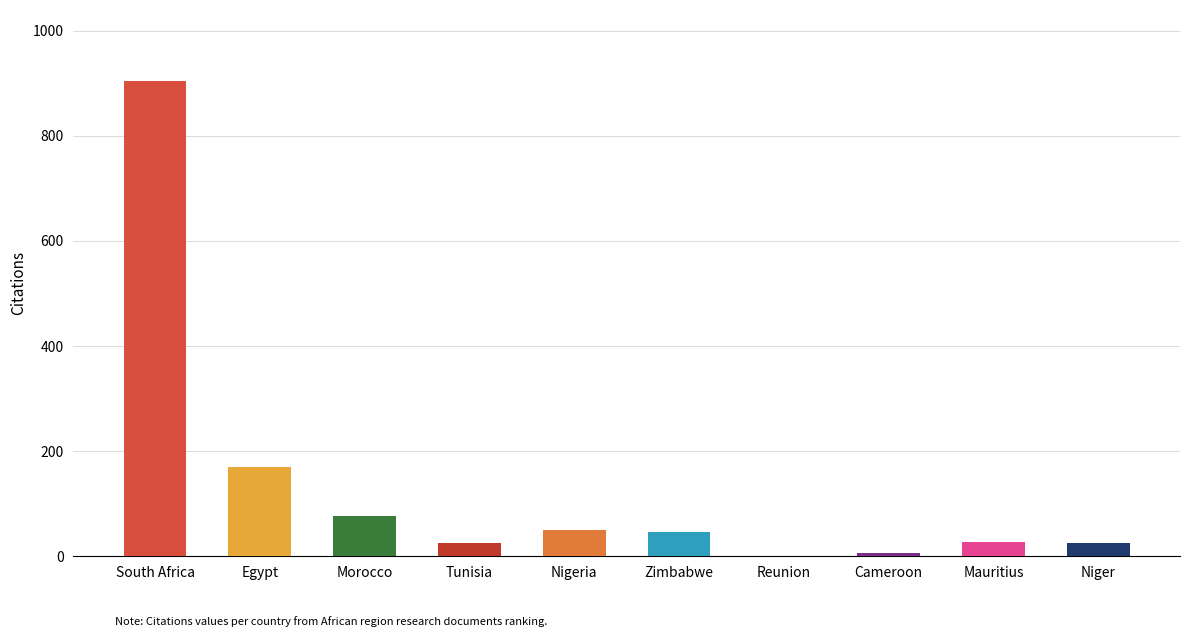

Which has a higher value, Niger or South Africa?

South Africa